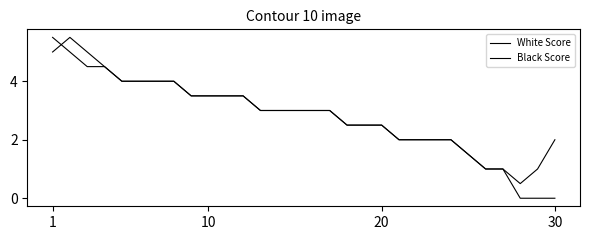

Reading left to right, transcribe all the data shown in this chart.

White Score: 5.5	5.0	4.5	4.5	4.0	4.0	4.0	4.0	3.5	3.5	3.5	3.5	3.0	3.0	3.0	3.0	3.0	2.5	2.5	2.5	2.0	2.0	2.0	2.0	1.5	1.0	1.0	0.5	1.0	2.0
Black Score: 5.0	5.5	5.0	4.5	4.0	4.0	4.0	4.0	3.5	3.5	3.5	3.5	3.0	3.0	3.0	3.0	3.0	2.5	2.5	2.5	2.0	2.0	2.0	2.0	1.5	1.0	1.0	0.0	0.0	0.0